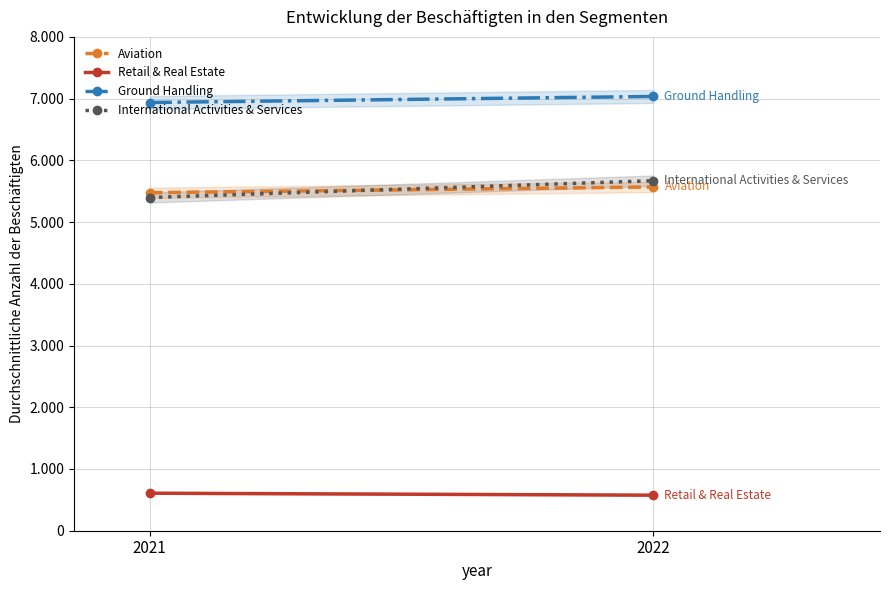

What is the sum of the Retail & Real Estate values at 2022 and 2021?

1184